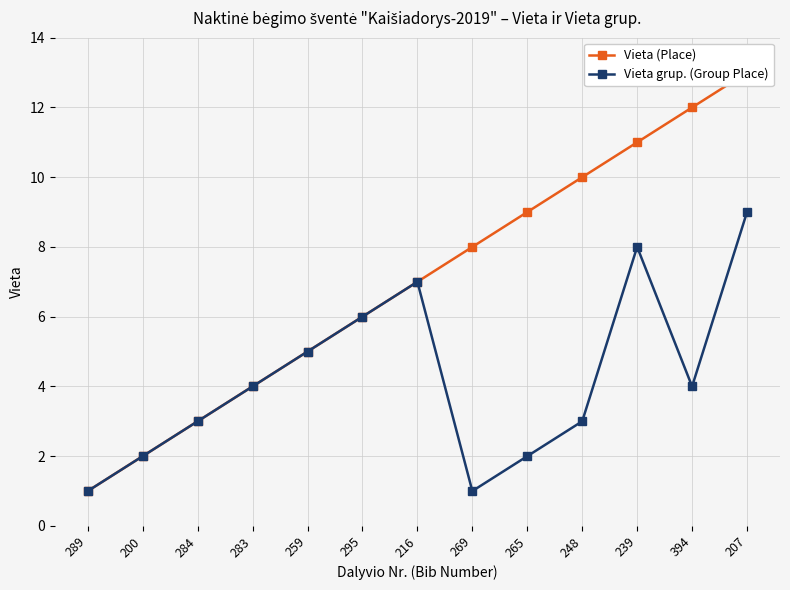

The Vieta grup. (Group Place) series shows 1 at 289. True or false?

True